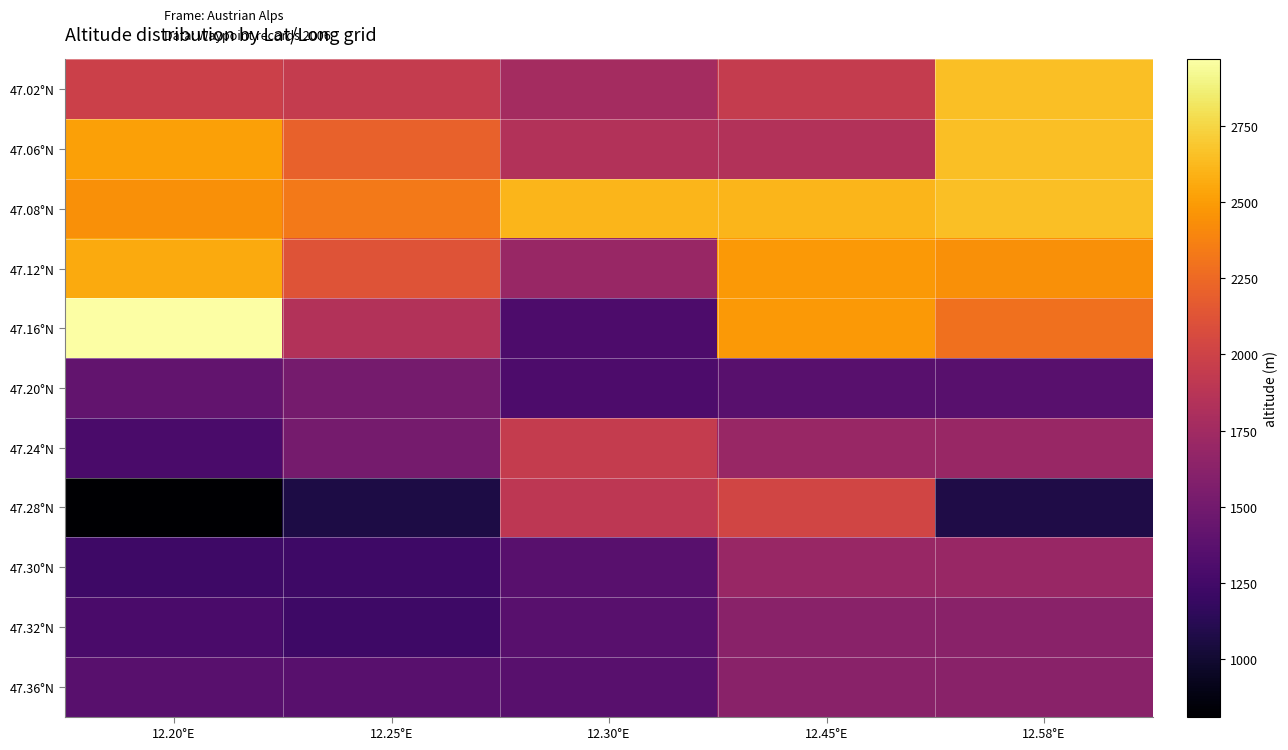

What is the difference between the highest and lowest values at 12.20°E?

2157